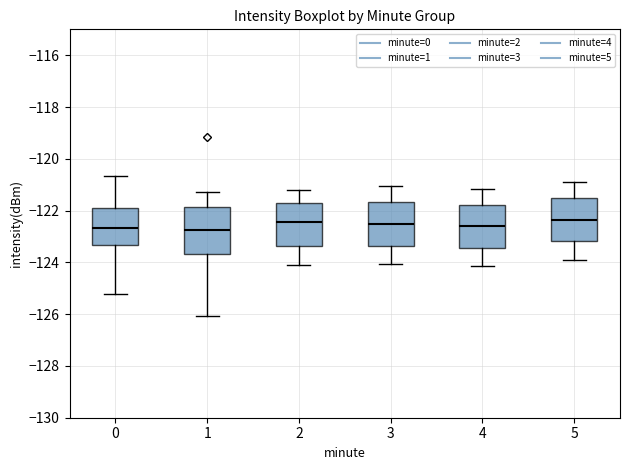

Reading left to right, transcribe this box plot: for each box, give where its median line is, the range the box spans, and where its two whiskers end, as read against the y-axis. The values are not printed on the chart, so give them approximately, as read against the axis.

0: median -122.6, box -123.4 to -122.0, whiskers -125.2 to -120.6
1: median -122.8, box -123.6 to -121.8, whiskers -126.0 to -121.2
2: median -122.4, box -123.4 to -121.8, whiskers -124.0 to -121.2
3: median -122.4, box -123.4 to -121.6, whiskers -124.0 to -121.0
4: median -122.6, box -123.4 to -121.8, whiskers -124.2 to -121.2
5: median -122.4, box -123.2 to -121.6, whiskers -123.8 to -120.8